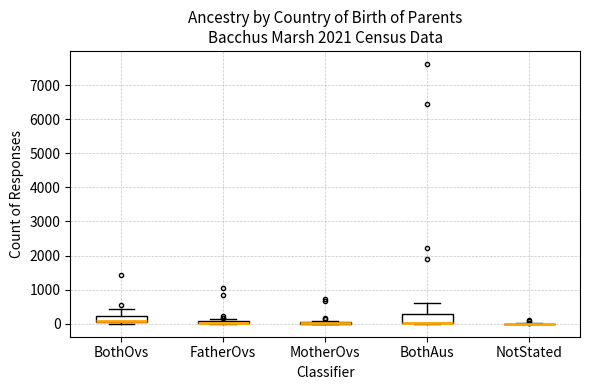

Which box is the tallest, from its lower edge to its upper edge?

BothAus